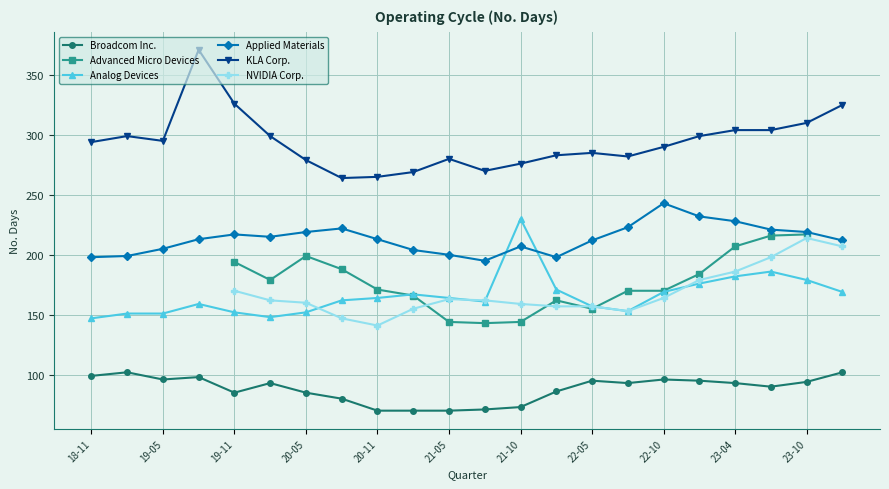

How many values in the Analog Devices series are below 164?

11